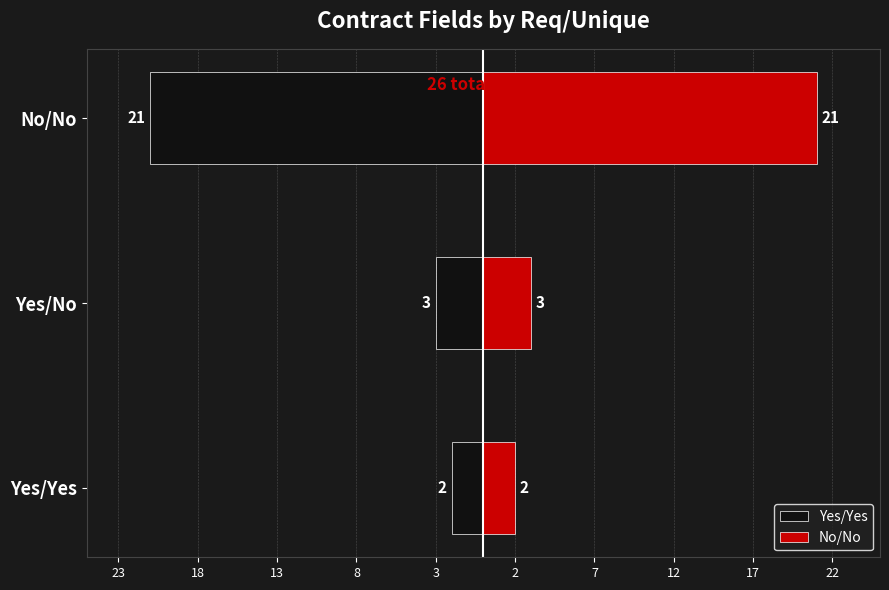

What is the maximum value for Yes/Yes?

-2